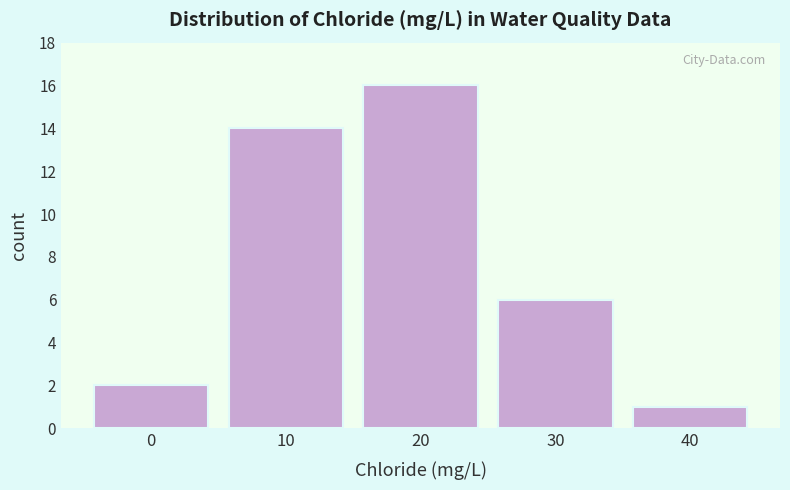

Reading right to left, what are all the values shown in this chart?

1	6	16	14	2